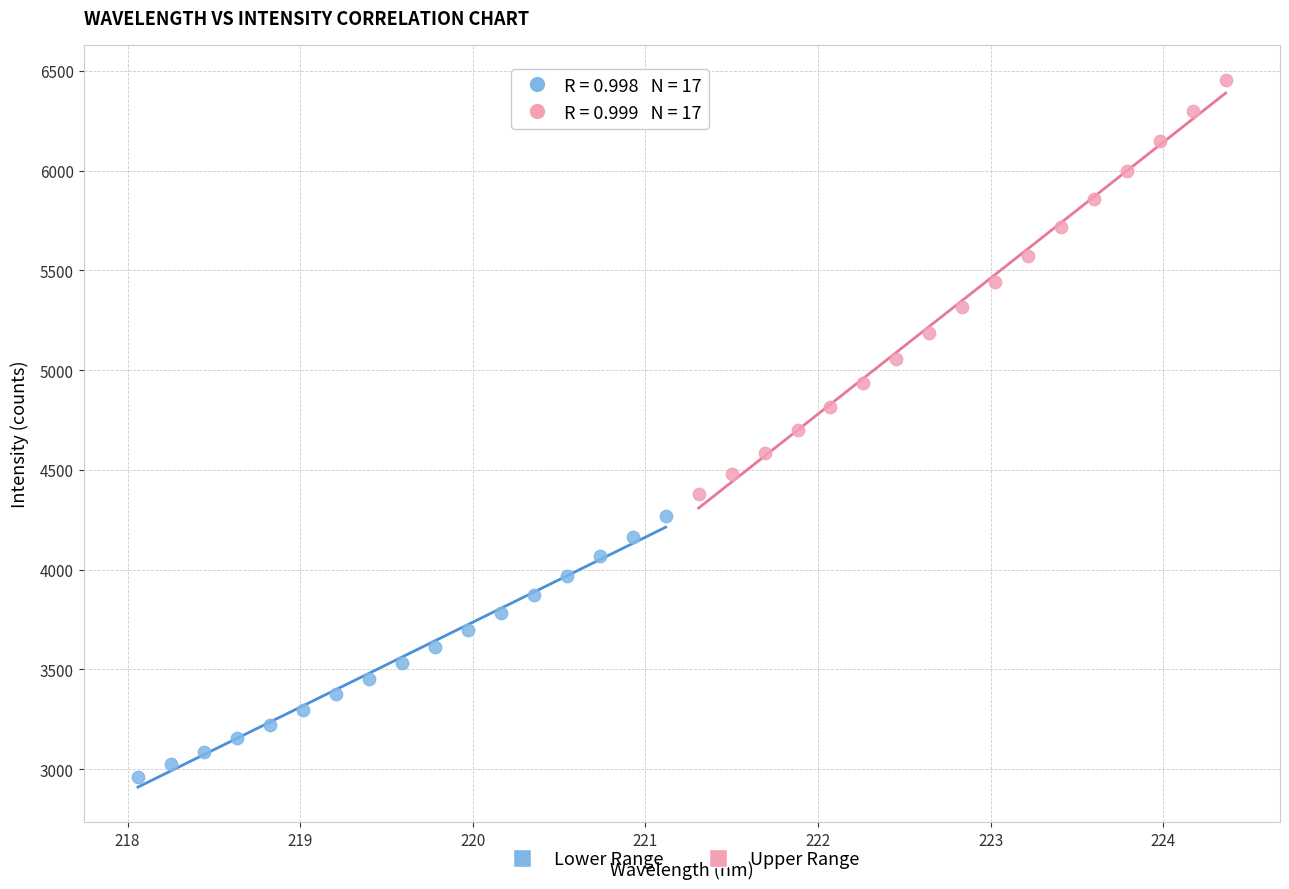

Which series reaches the minimum Y coordinate?

Lower Range